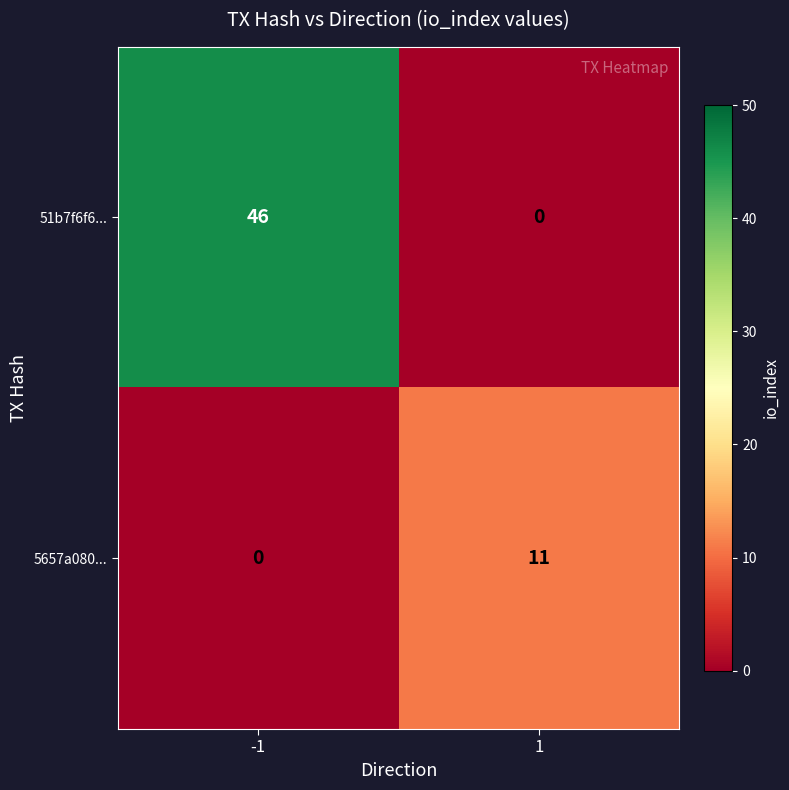

What is the sum of the 51b7f6f6... values at -1 and 1?

46